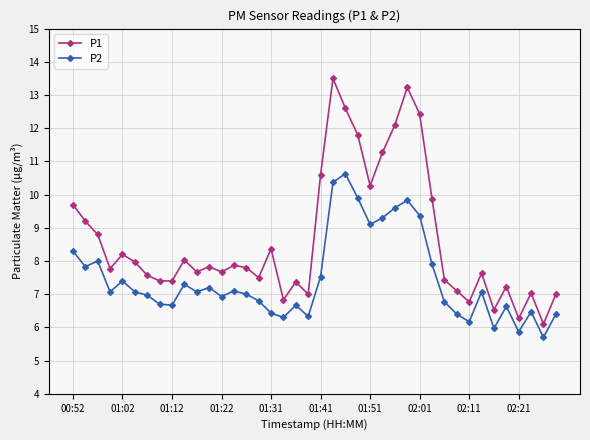

What is the value of the P1 point at the 38th from the left?

7.0